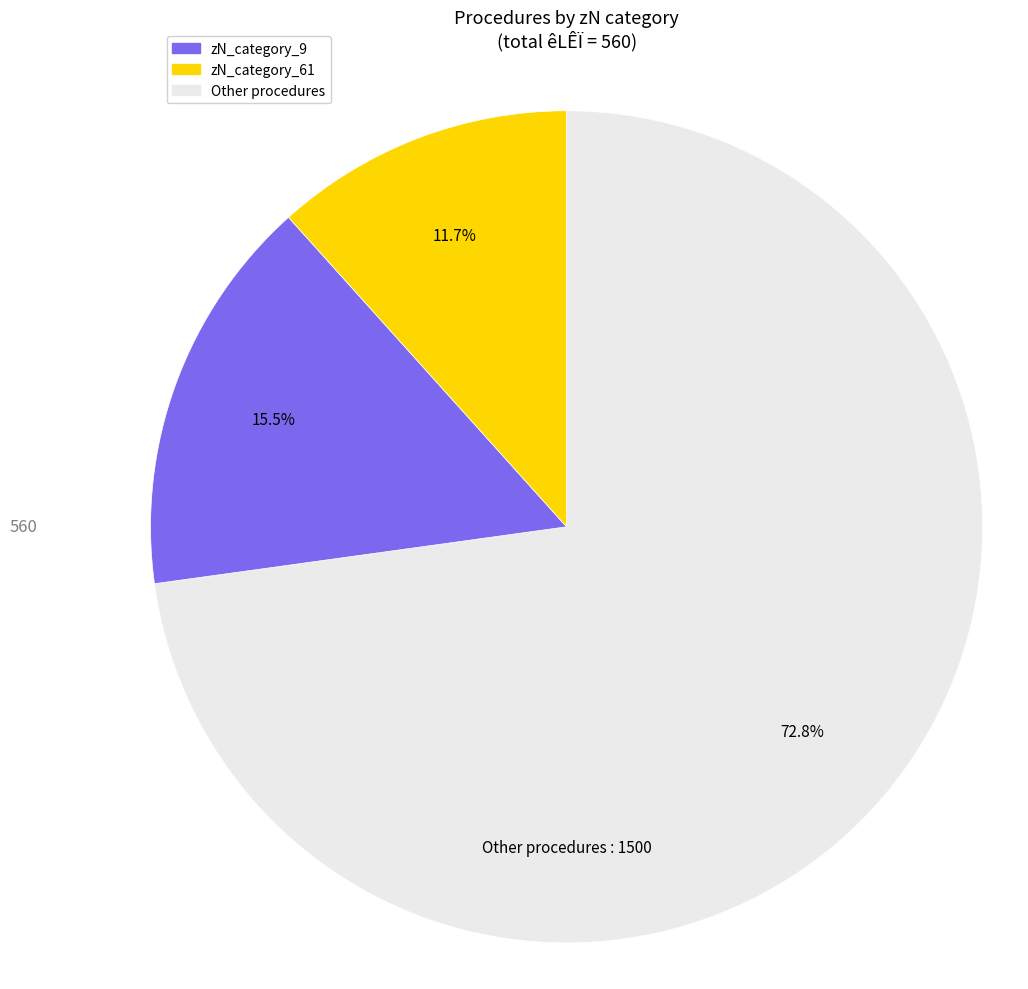

Is there any slice that represents more than half of the pie?

Yes